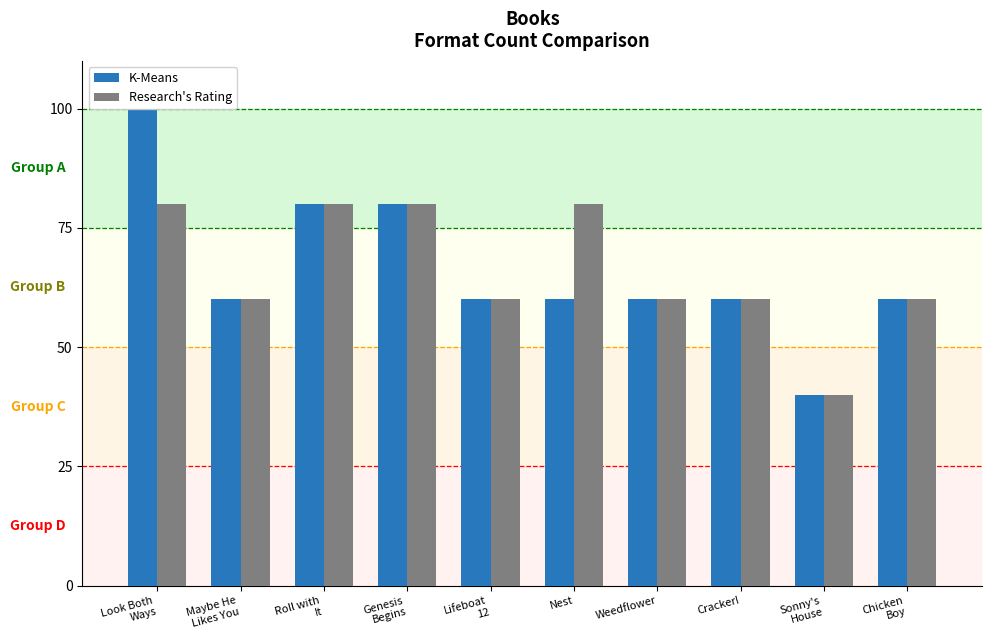

How many bars are there in total?

20